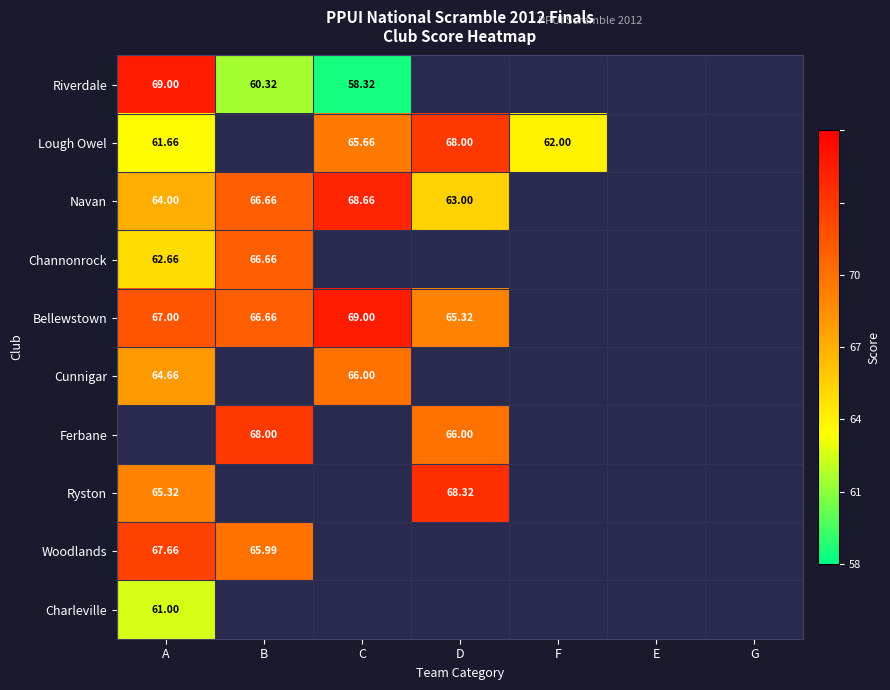

Is the value of Bellewstown at B greater than the value of Riverdale at C?

Yes